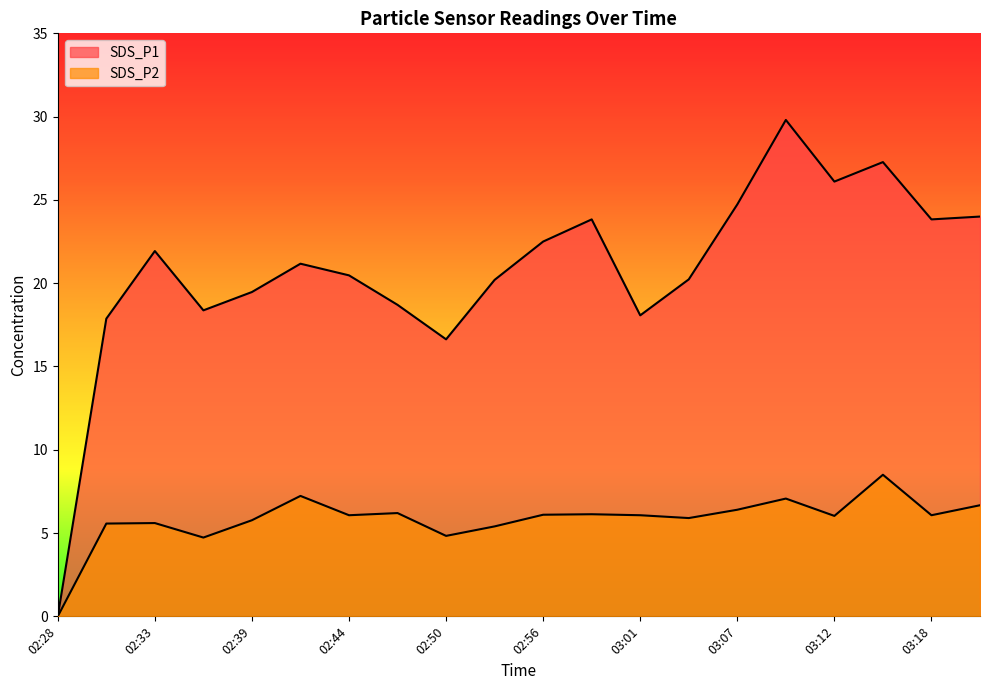

At which label does SDS_P2 first exceed 6?

02:41